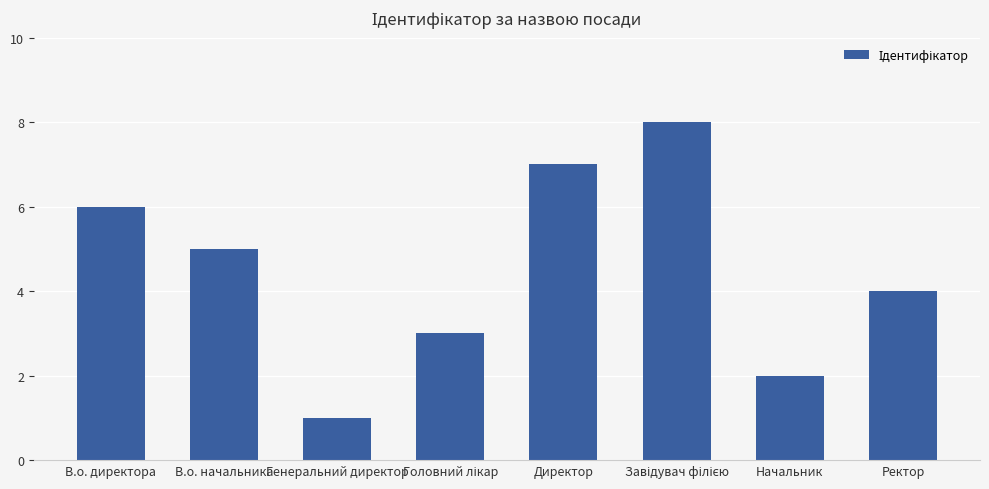

What is the difference between the maximum and minimum values?

7